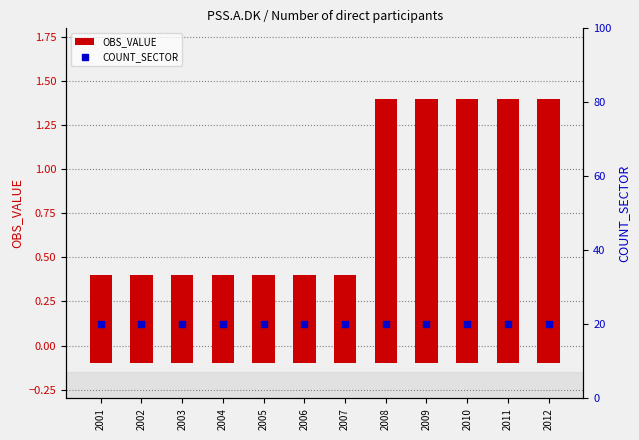

Which series contains the lowest Y value?

OBS_VALUE